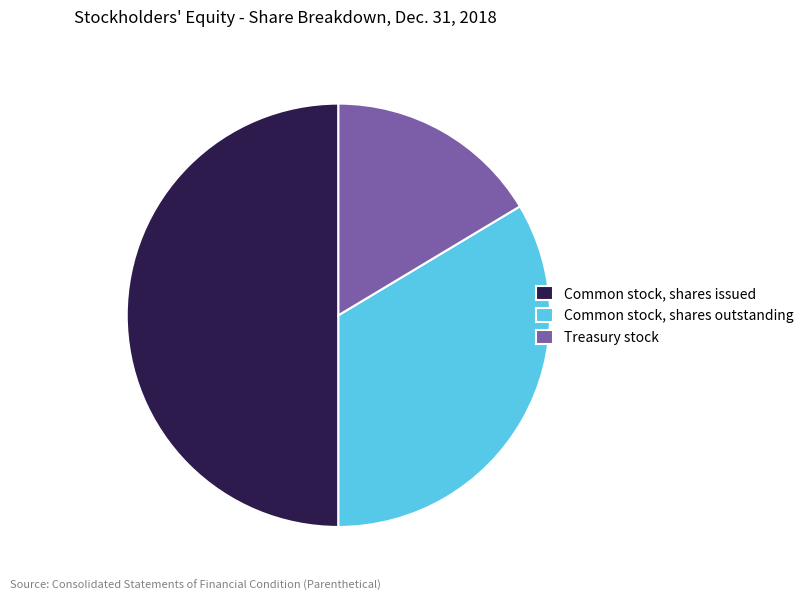

Is the sum of Common stock, shares outstanding and Common stock, shares issued greater than half?

Yes